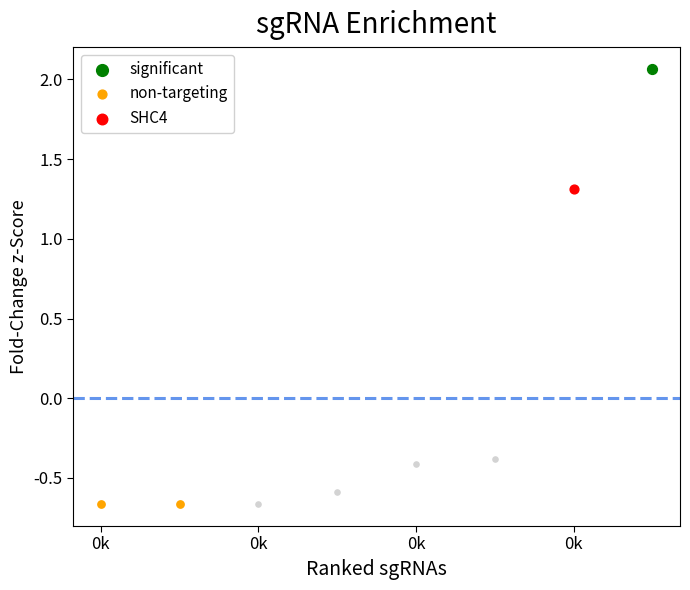

Which has a higher value, 0k or 0k?

0k